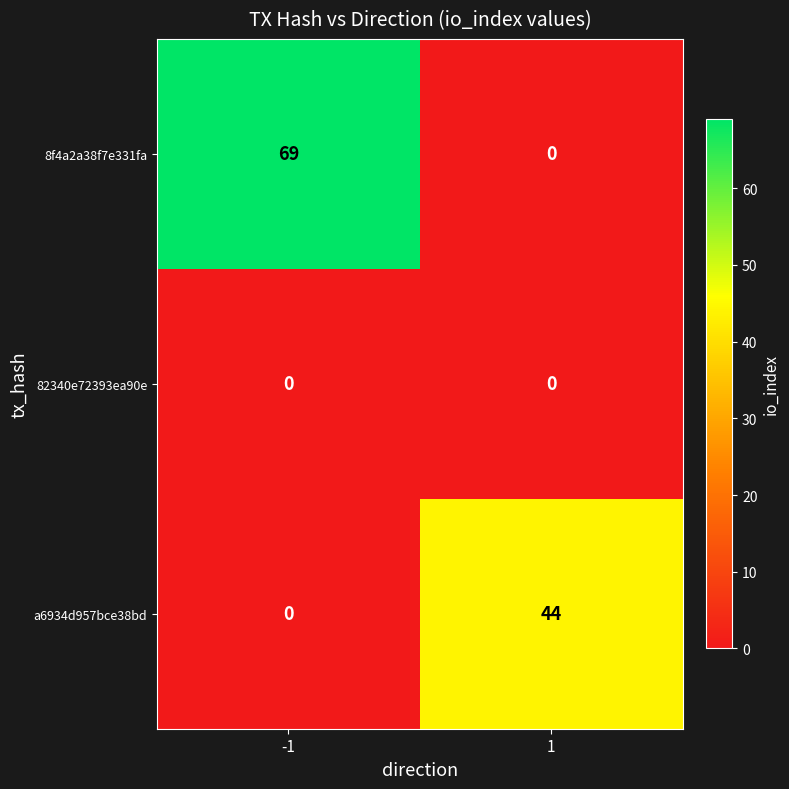

At which category is the sum across all series the highest?

-1